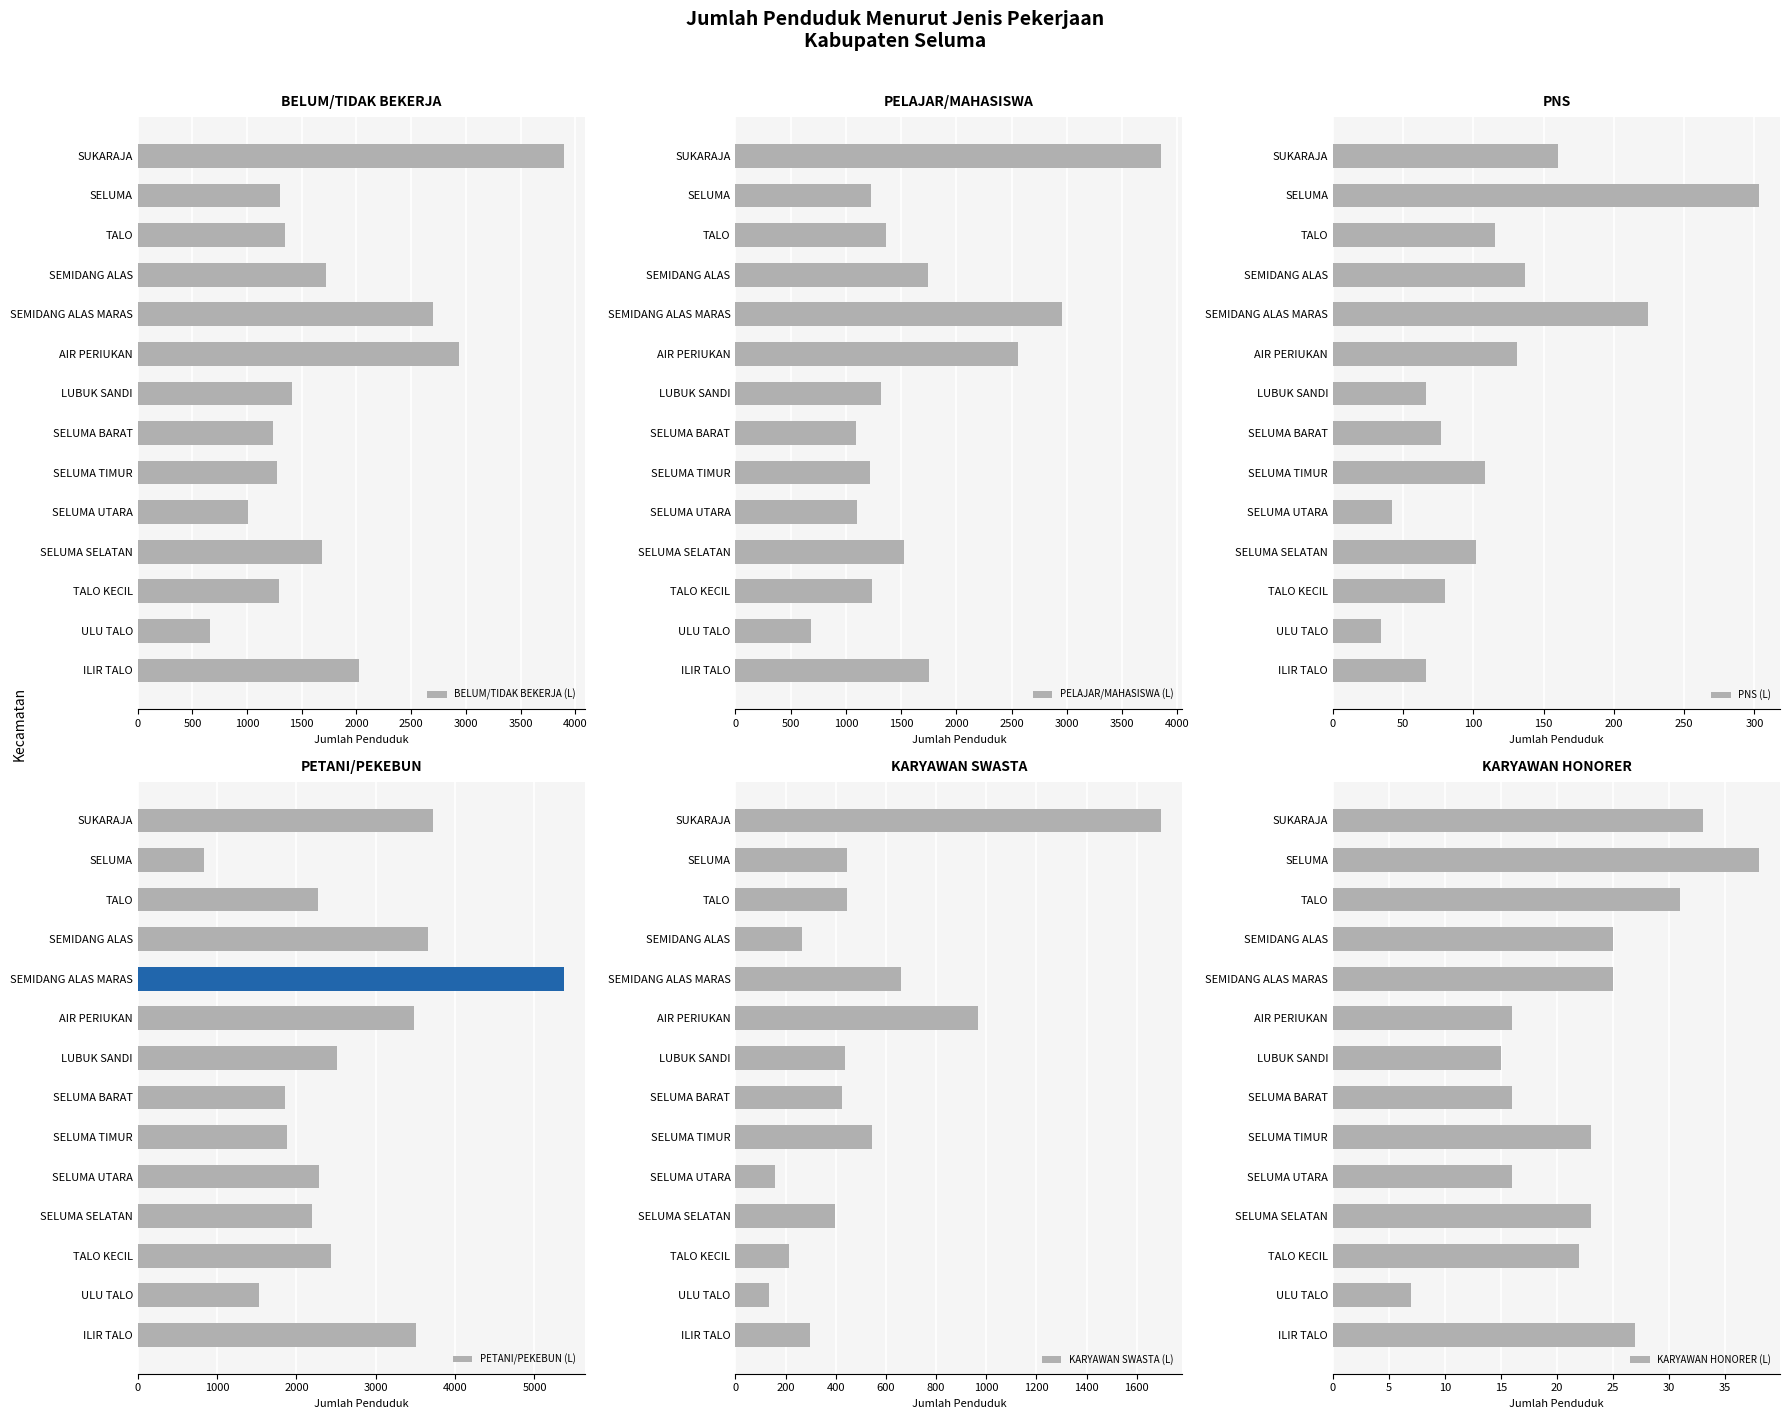

At which label is BELUM/TIDAK BEKERJA (L) closest to 2277?

ILIR TALO